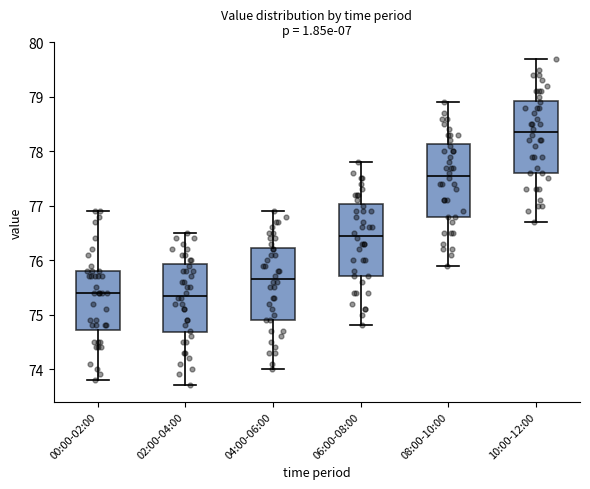

Reading left to right, read every box against the y-axis: the position of its median line, the range the box covers, and the ends of its whiskers. The values are not printed on the chart, so give them approximately, as read against the axis.

00:00-02:00: median 75.4, box 74.7 to 75.8, whiskers 73.8 to 76.9
02:00-04:00: median 75.4, box 74.7 to 75.9, whiskers 73.7 to 76.5
04:00-06:00: median 75.7, box 74.9 to 76.2, whiskers 74.0 to 76.9
06:00-08:00: median 76.5, box 75.7 to 77.0, whiskers 74.8 to 77.8
08:00-10:00: median 77.6, box 76.8 to 78.1, whiskers 75.9 to 78.9
10:00-12:00: median 78.4, box 77.6 to 78.9, whiskers 76.7 to 79.7